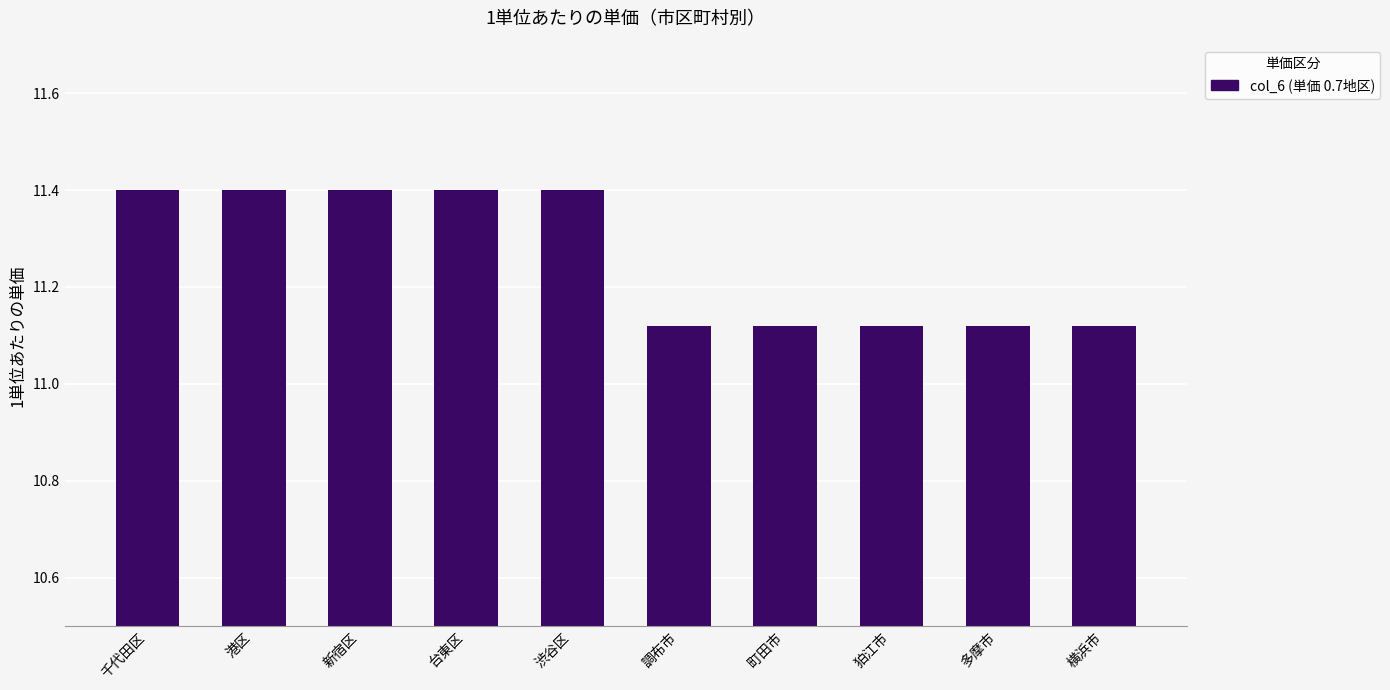

Is it true that the value at 横浜市 is 16.6?

False